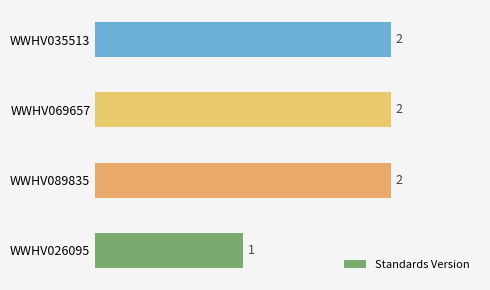

What is the sum of the values at WWHV089835 and WWHV026095?

3